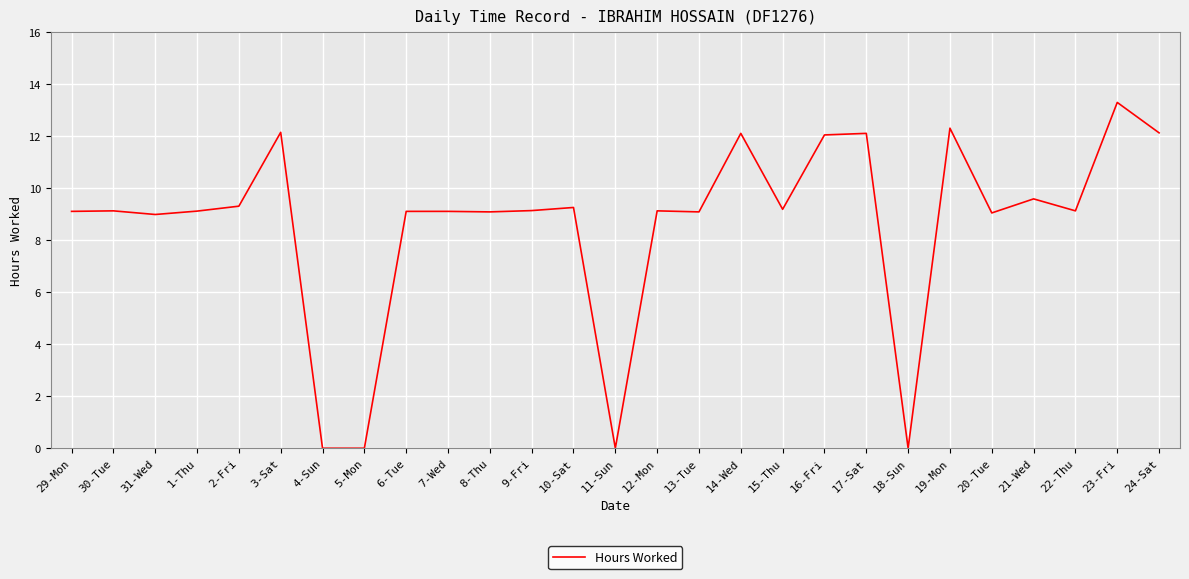

Read the value at 19-Mon.

12.3